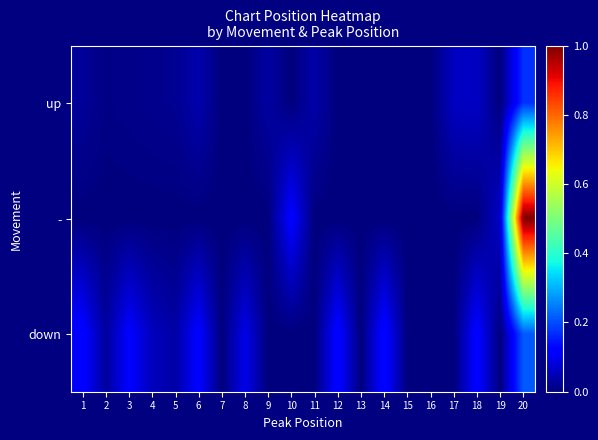

Rank the series by their maximum value, from lowest to highest.

up, down, -